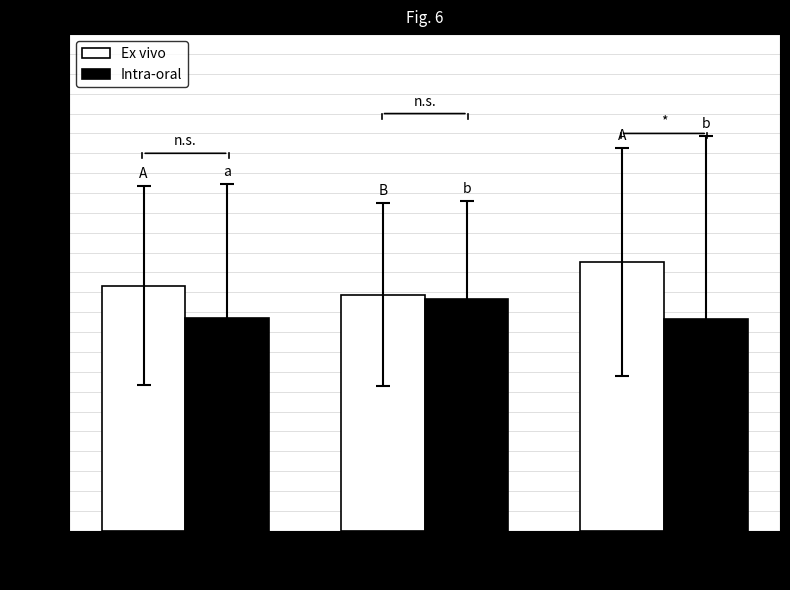

What is the sum of all Intra-oral values?

0.7